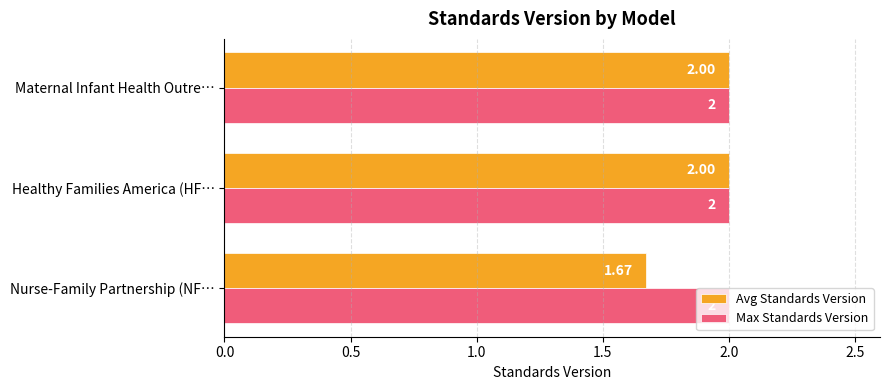

How many distinct data groups are displayed?

2